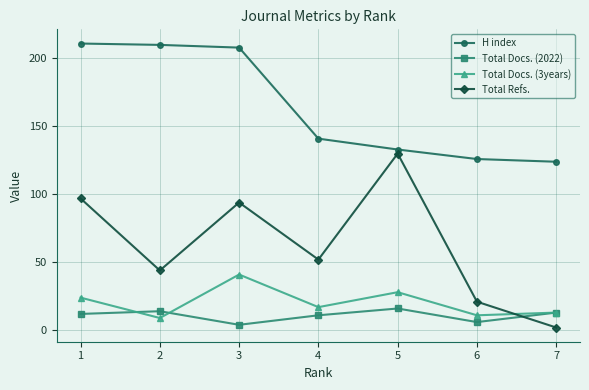

Rank the series by their maximum value, from highest to lowest.

H index, Total Refs., Total Docs. (3years), Total Docs. (2022)